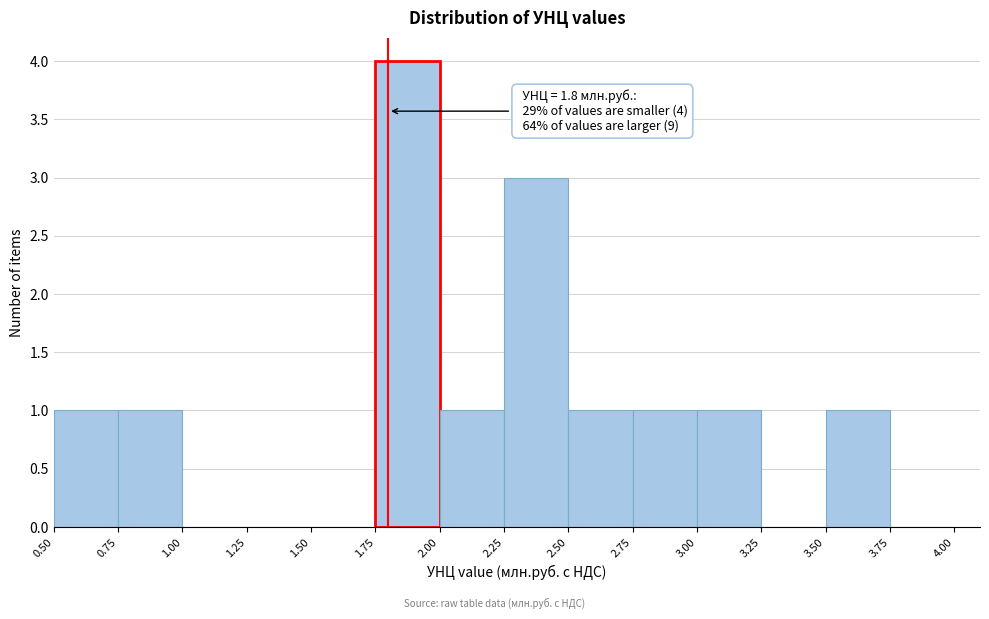

Over which range of the x-axis is the bar tallest?

1.75 to 2.00